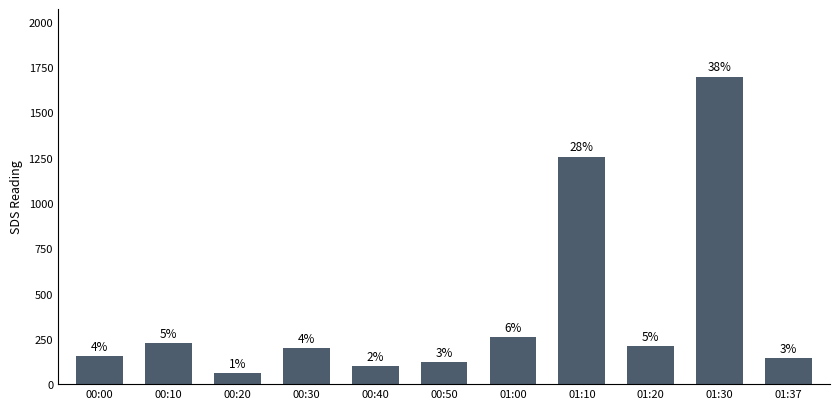

What is the average value?

402.8